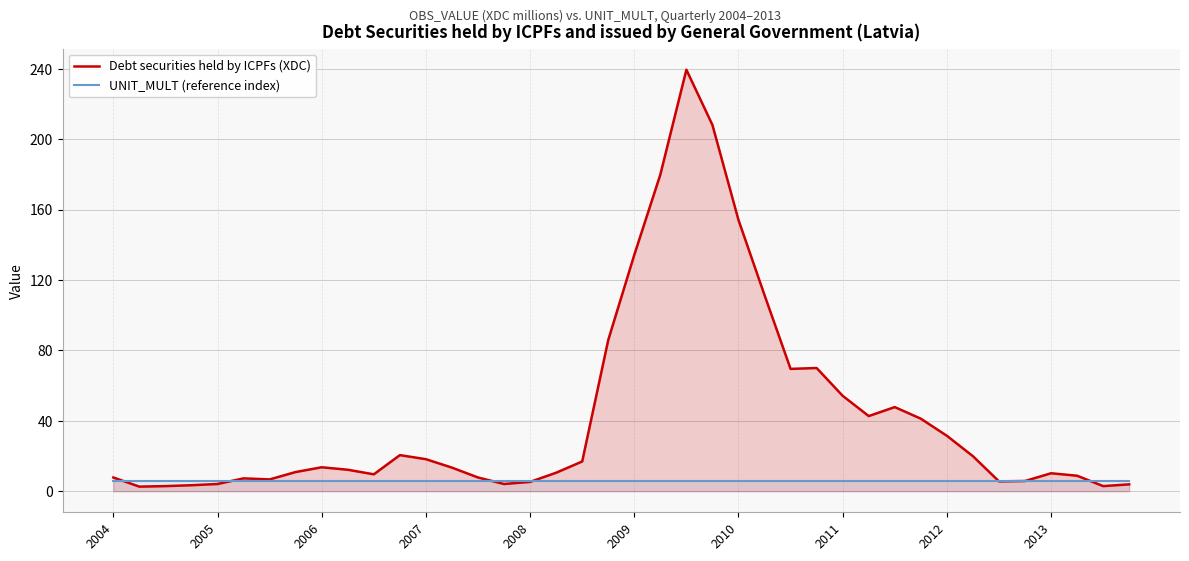

Does the chart display data point markers on the line(s)?

No